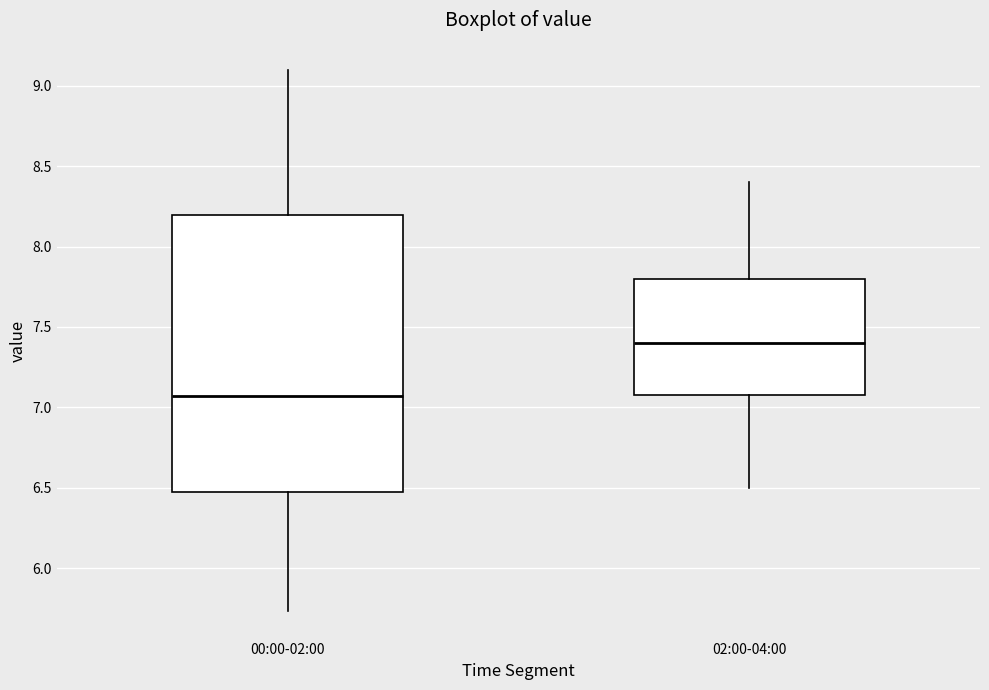

Reading left to right, read every box against the y-axis: the position of its median line, the range the box covers, and the ends of its whiskers. The values are not printed on the chart, so give them approximately, as read against the axis.

00:00-02:00: median 7.05, box 6.50 to 8.20, whiskers 5.75 to 9.10
02:00-04:00: median 7.40, box 7.10 to 7.80, whiskers 6.50 to 8.40